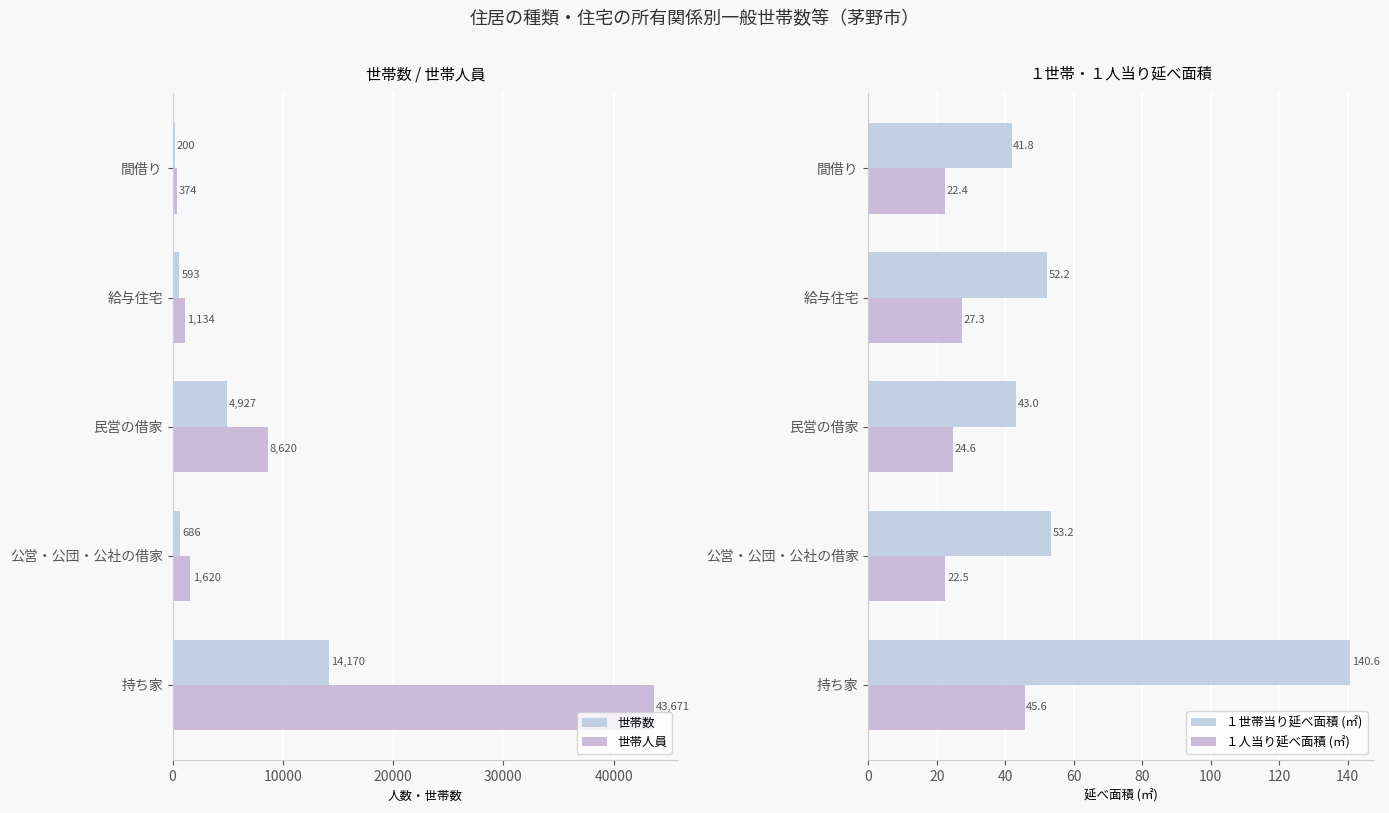

How many groups of bars are there?

5